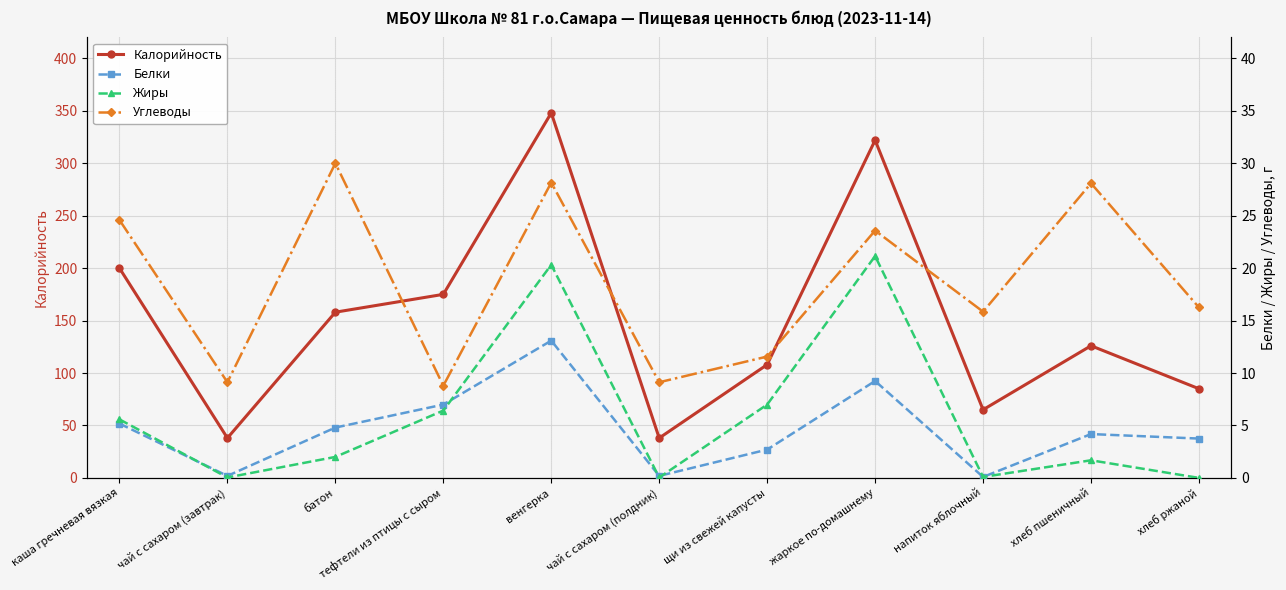

What is the label of the 1st point from the right?

хлеб ржаной